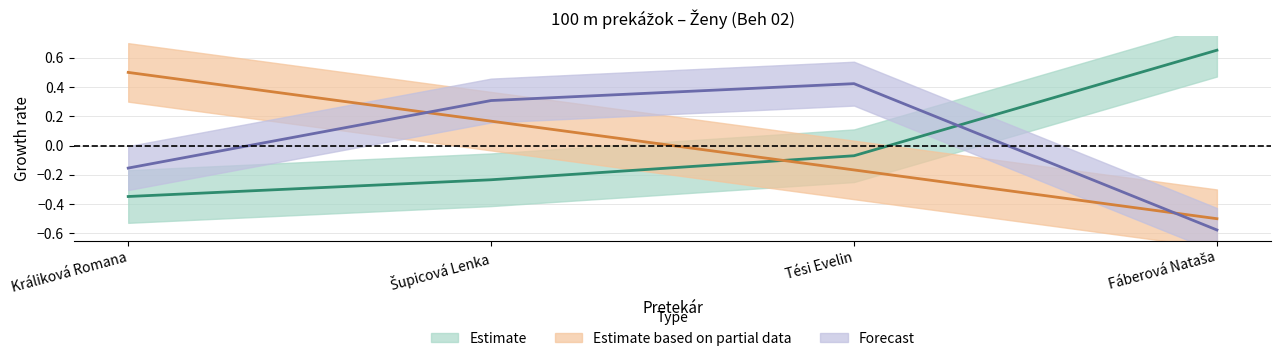

Is this an area chart (filled region under the line)?

No